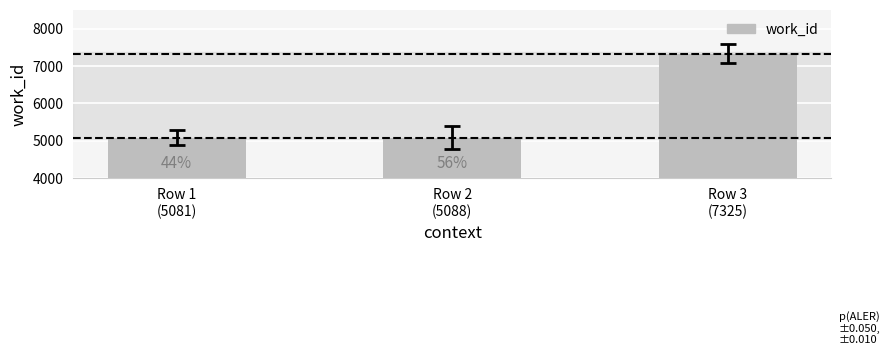

The value at Row 2
(5088) is 5088. True or false?

True